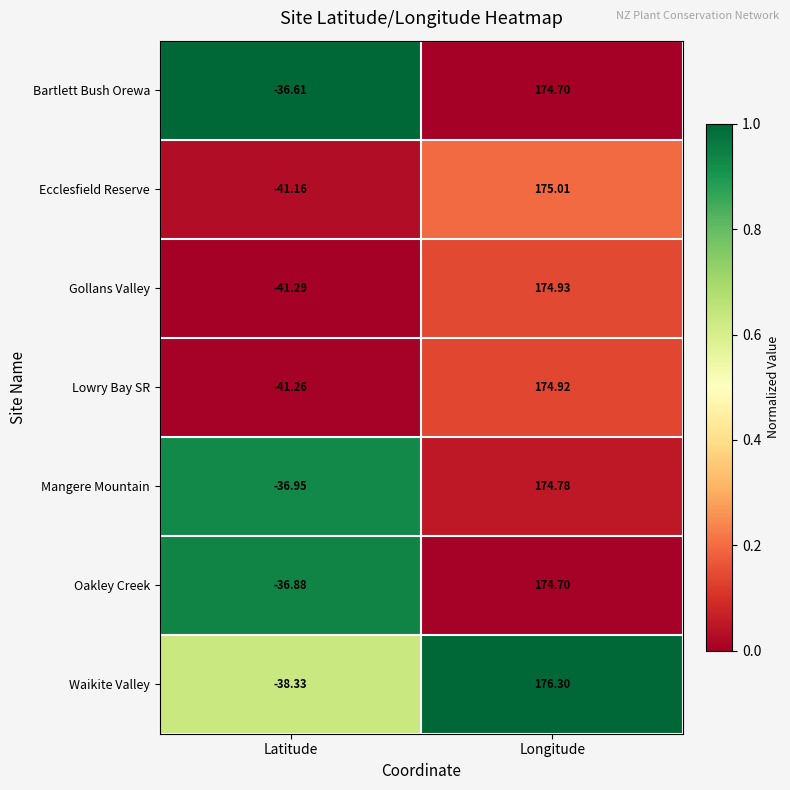

At which category does the chart reach its peak across all series?

Longitude